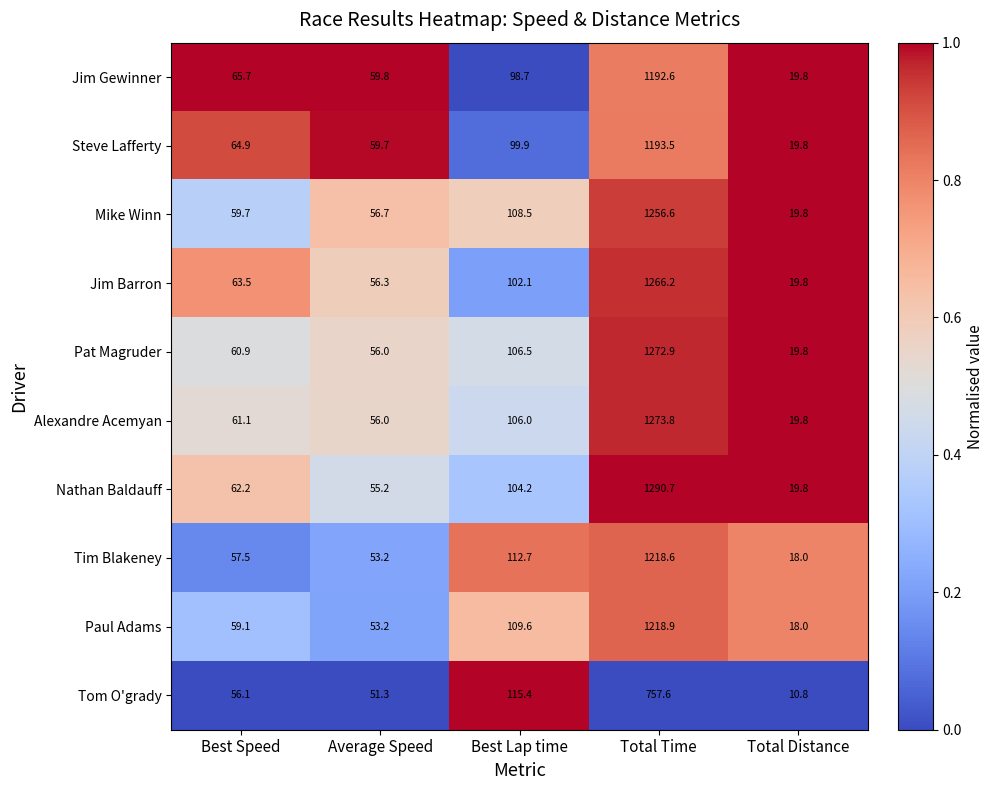

Between Average Speed and Total Time, which series saw the biggest shift?

Nathan Baldauff